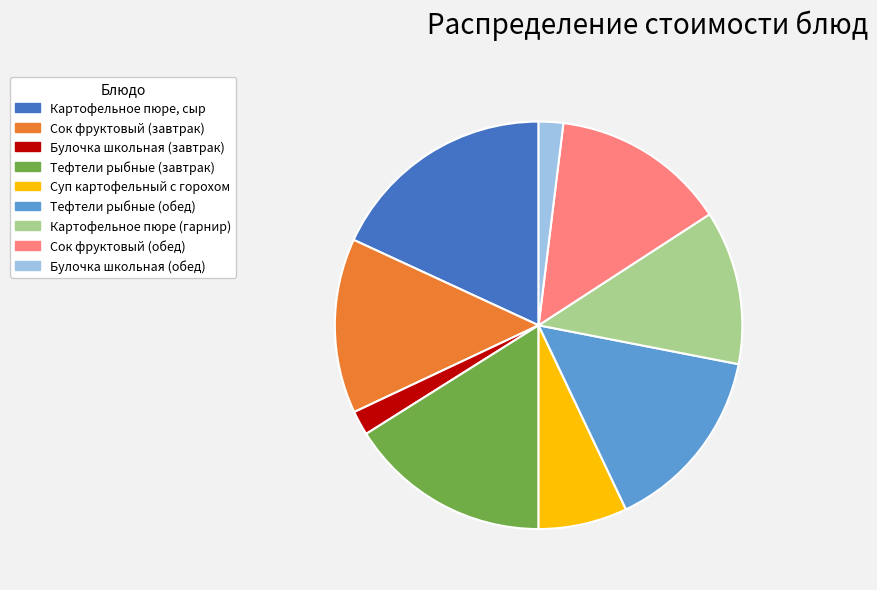

Is the sum of Сок фруктовый (обед) and Тефтели рыбные (обед) greater than half?

No